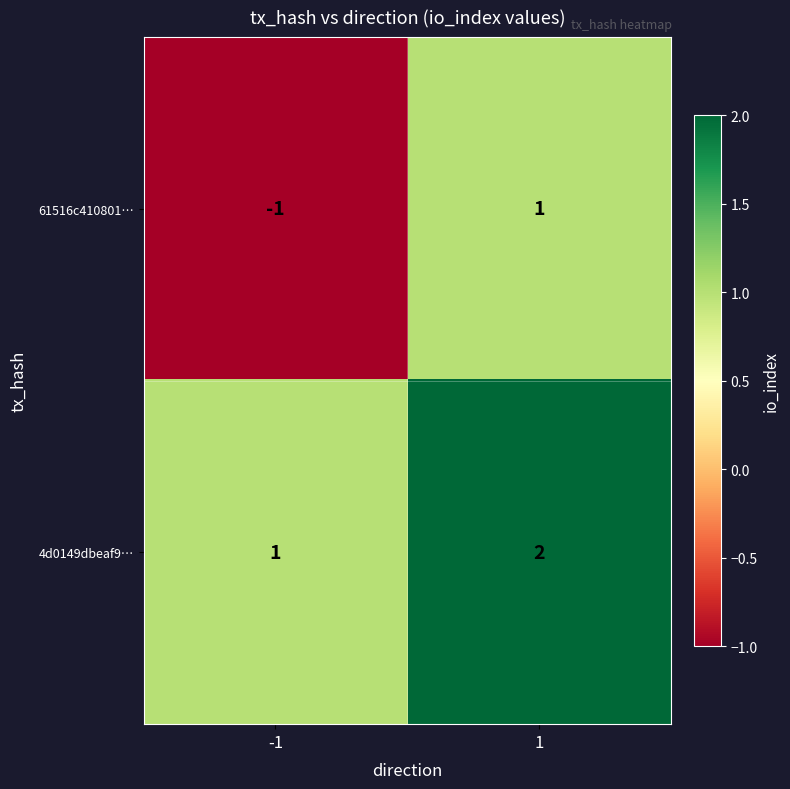

Which series has the widest spread of values?

61516c410801…